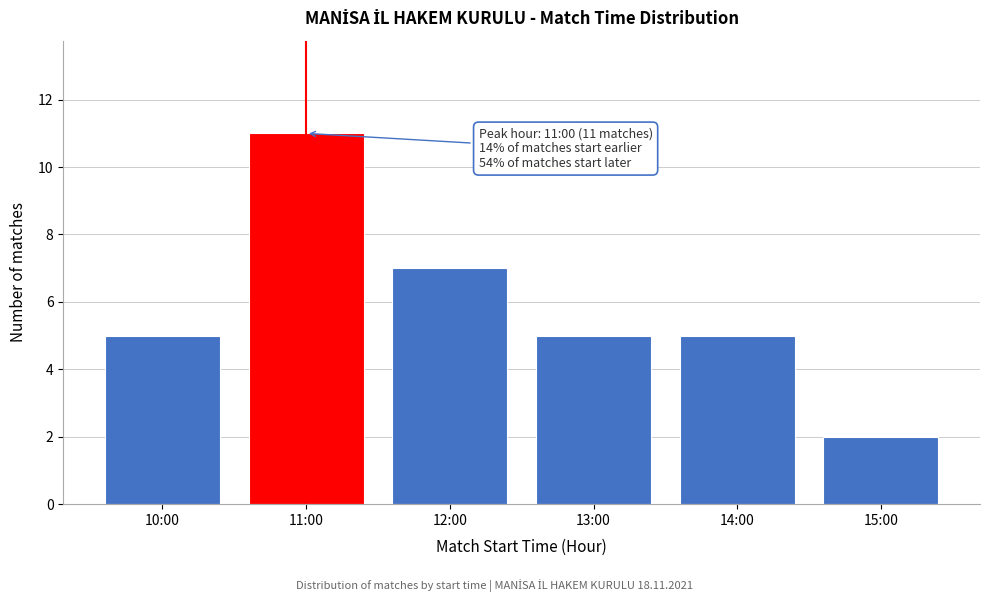

Reading left to right, what are all the values shown in this chart?

5	11	7	5	5	2